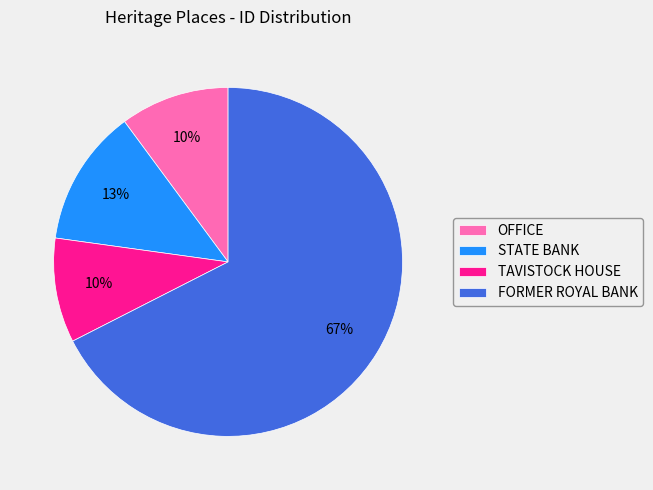

To the nearest percent, what portion does OFFICE represent?

10%